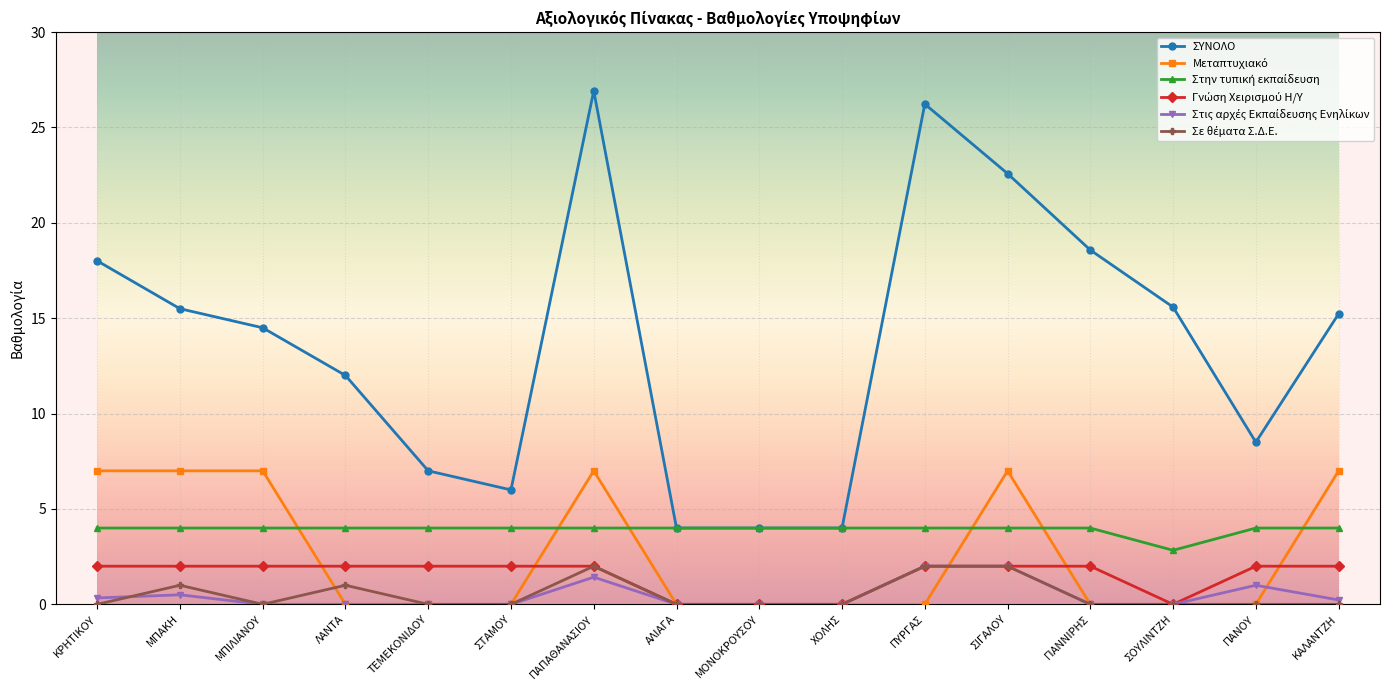

At how many categories does at least one series exceed 16?

5